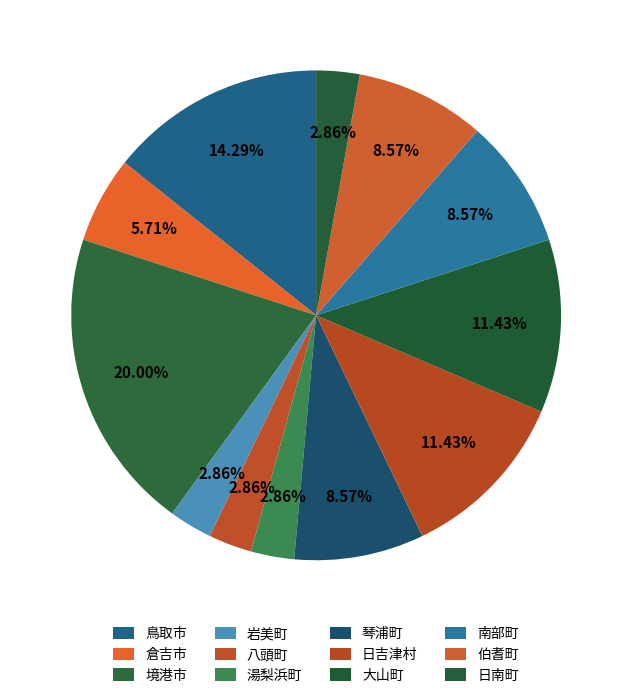

Count the number of slices in the pie.

12